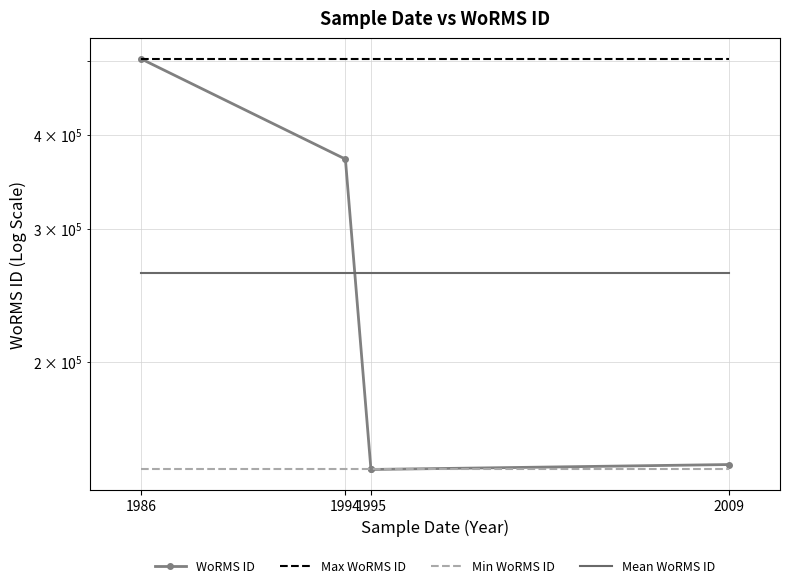

True or false: Mean WoRMS ID has more than 1 points higher than both neighbors.

False